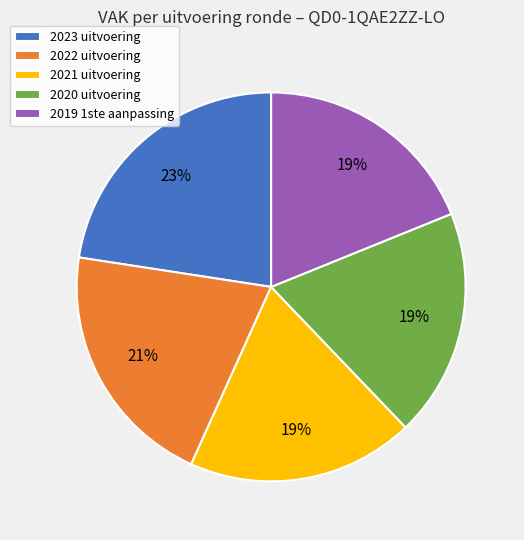

Is the sum of 2022 uitvoering and 2020 uitvoering greater than half?

No